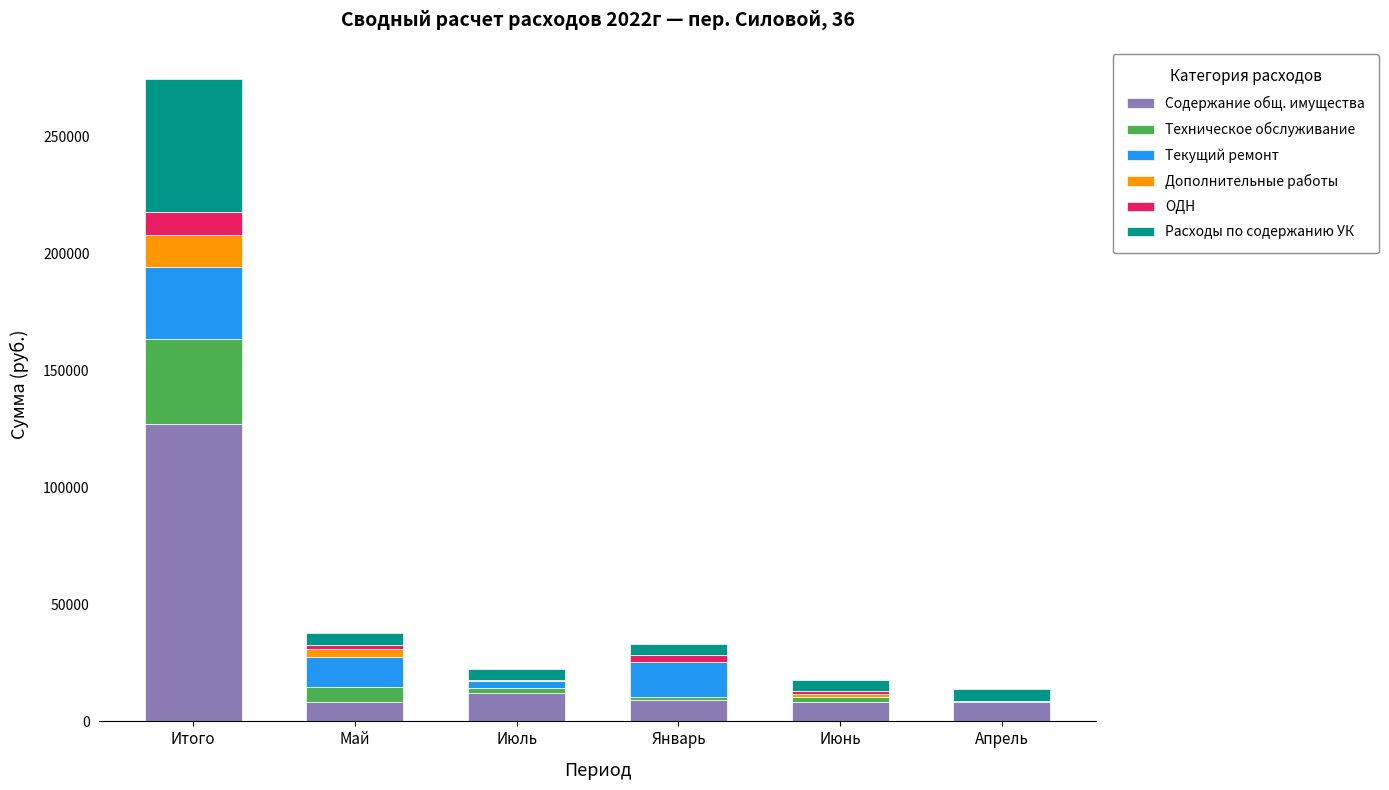

At which category is the sum across all series the highest?

Итого